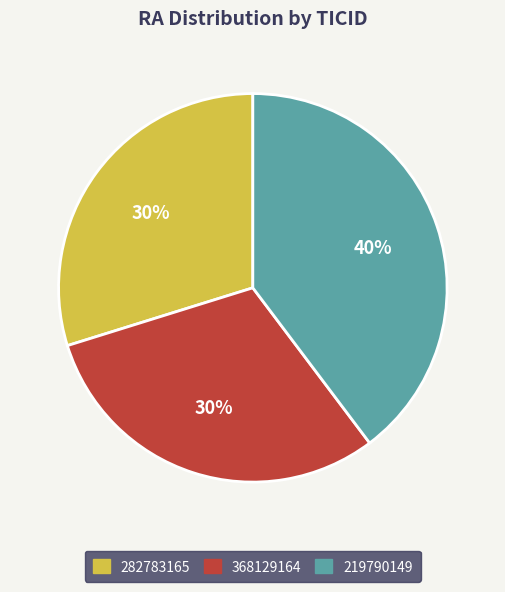

Is the sum of 368129164 and 282783165 greater than half?

Yes